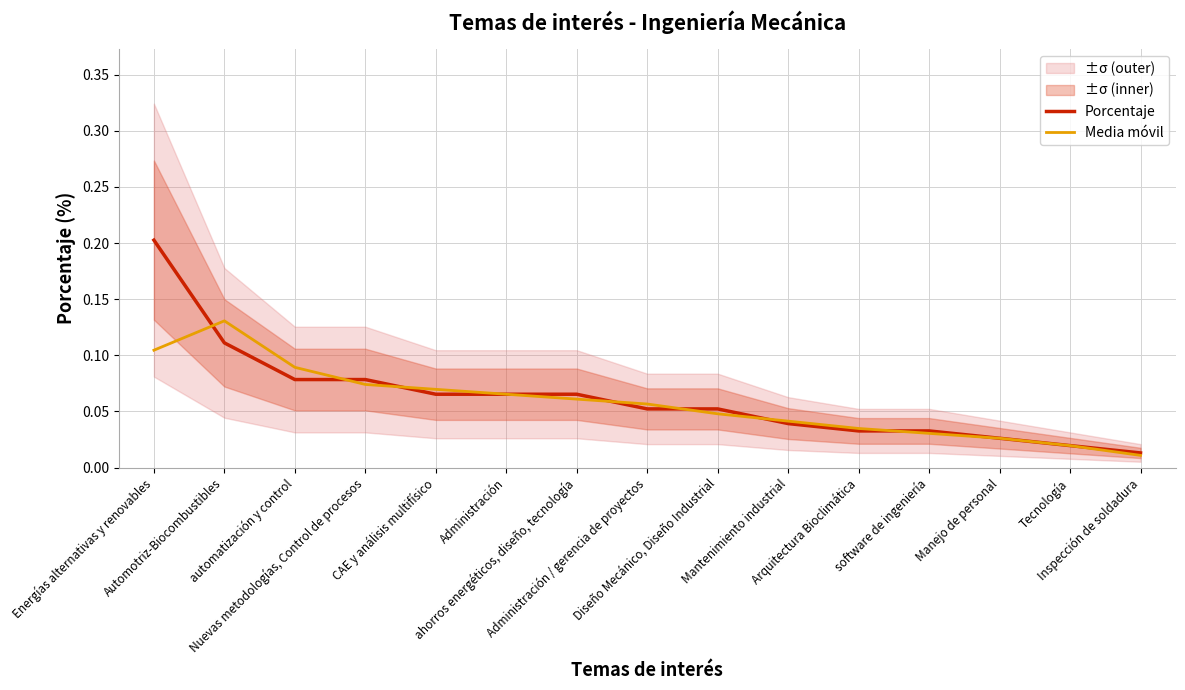

At which label is Porcentaje closest to 0?

Inspección de soldadura